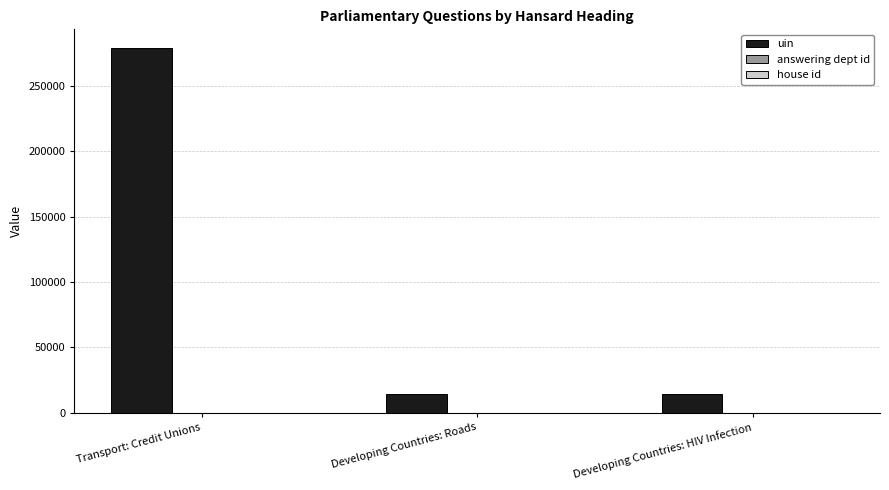

At which category is the sum across all series the highest?

Transport: Credit Unions